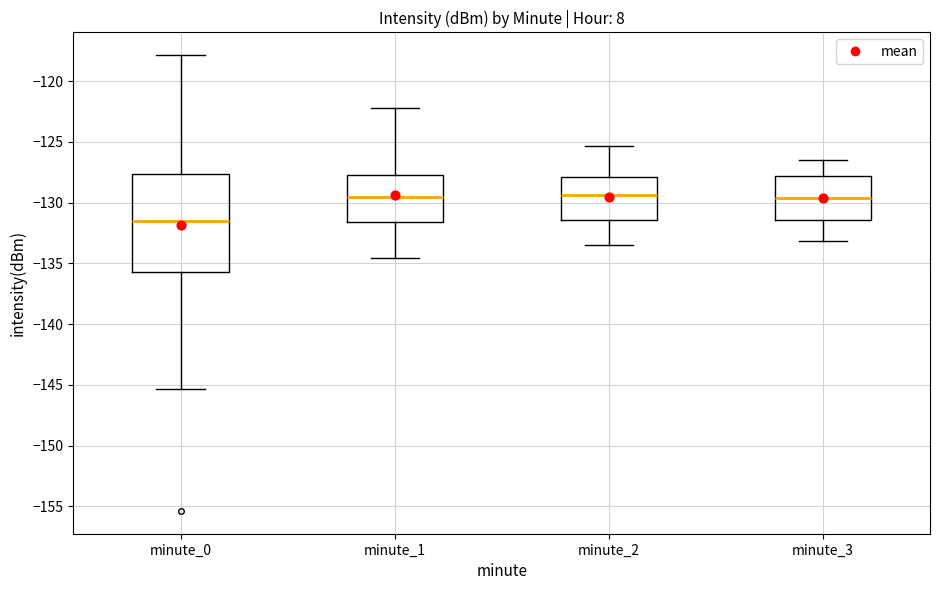

Where is the lower edge of the box for minute_2 on the y-axis? The values are not printed on the chart, so give them approximately, as read against the axis.

-131.5